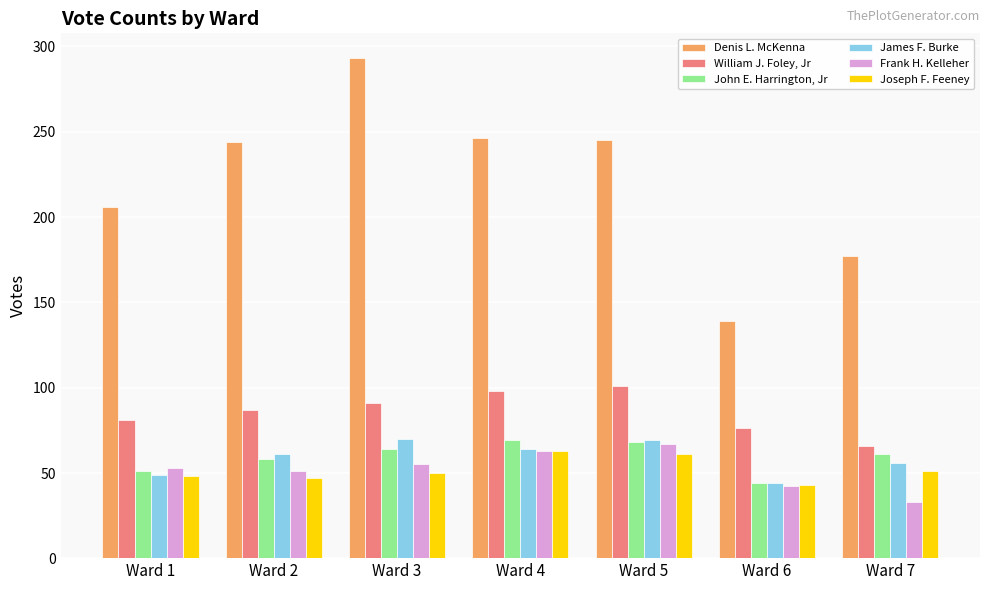

What is the sum of the William J. Foley, Jr values at Ward 5 and Ward 3?

192